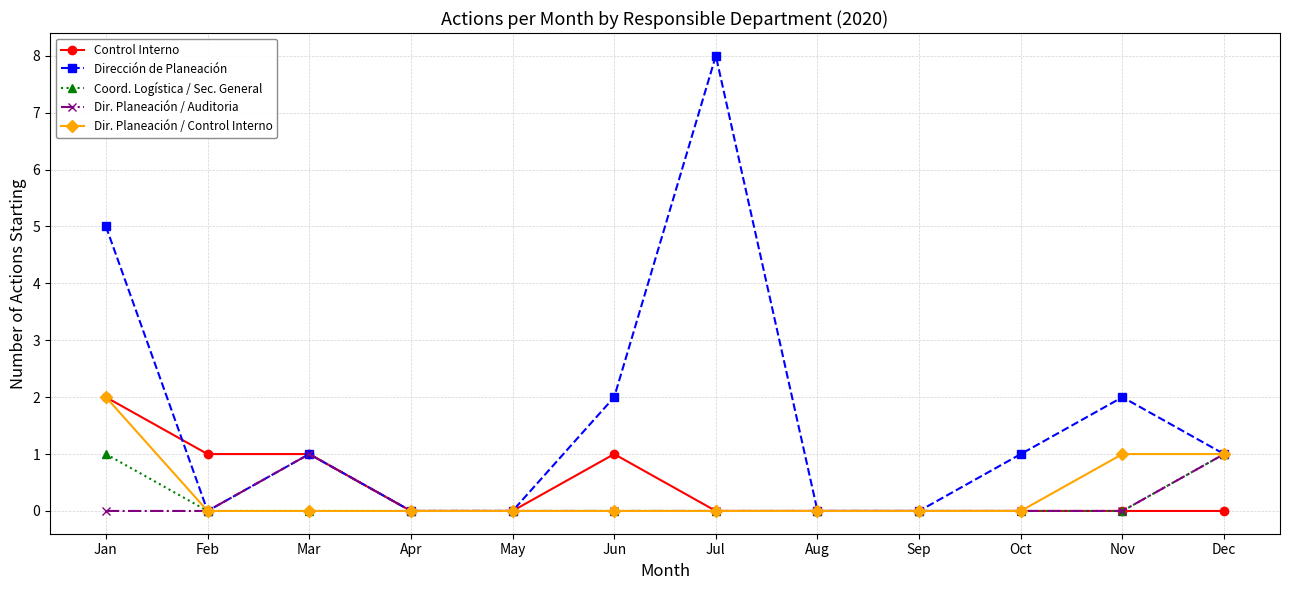

Which series has the largest range (max minus min)?

Dirección de Planeación